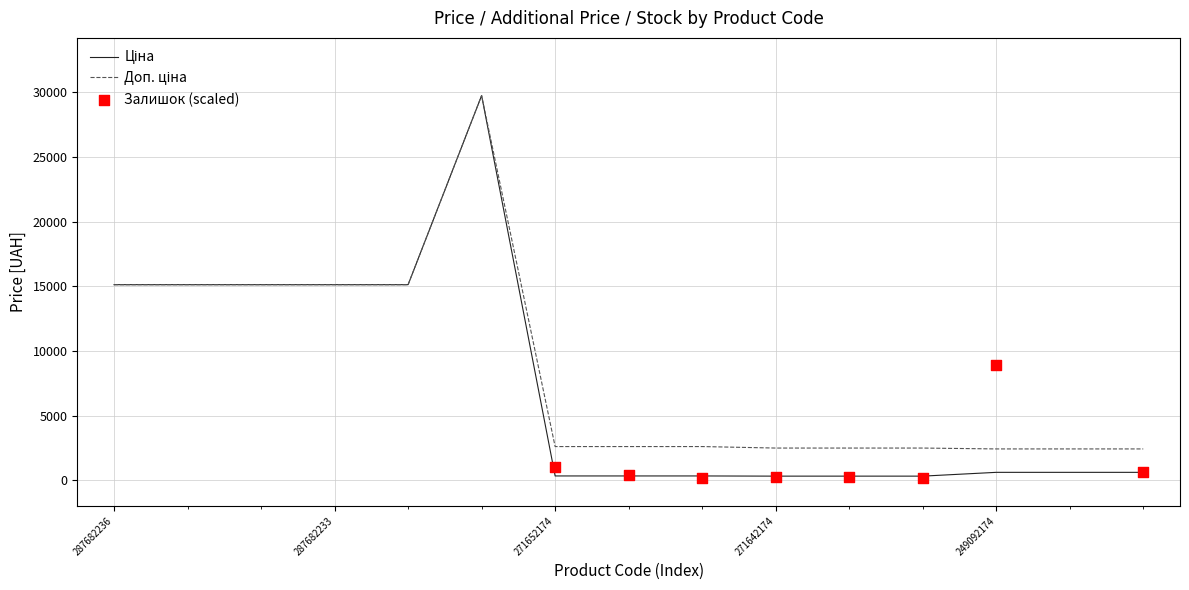

At how many categories does at least one series exceed 15485?

1